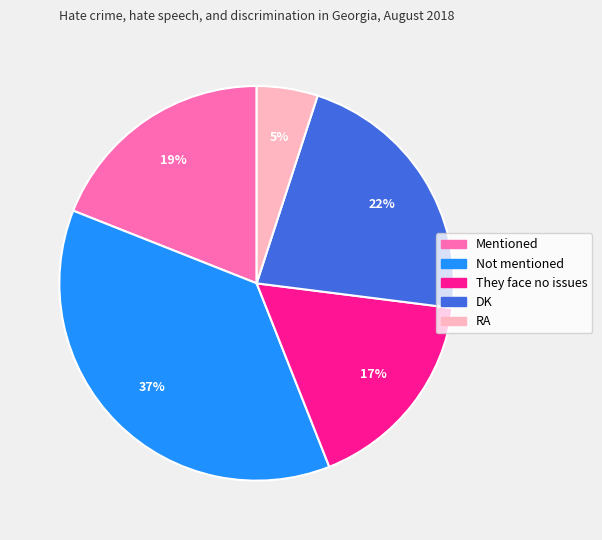

Between Mentioned and They face no issues, which is larger?

Mentioned